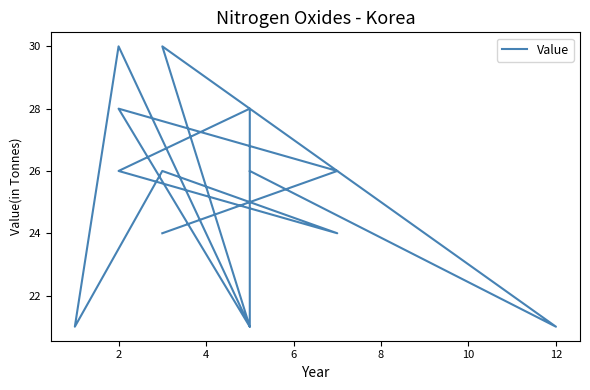

What is the ratio of the value at 10 to the value at 8?

0.9